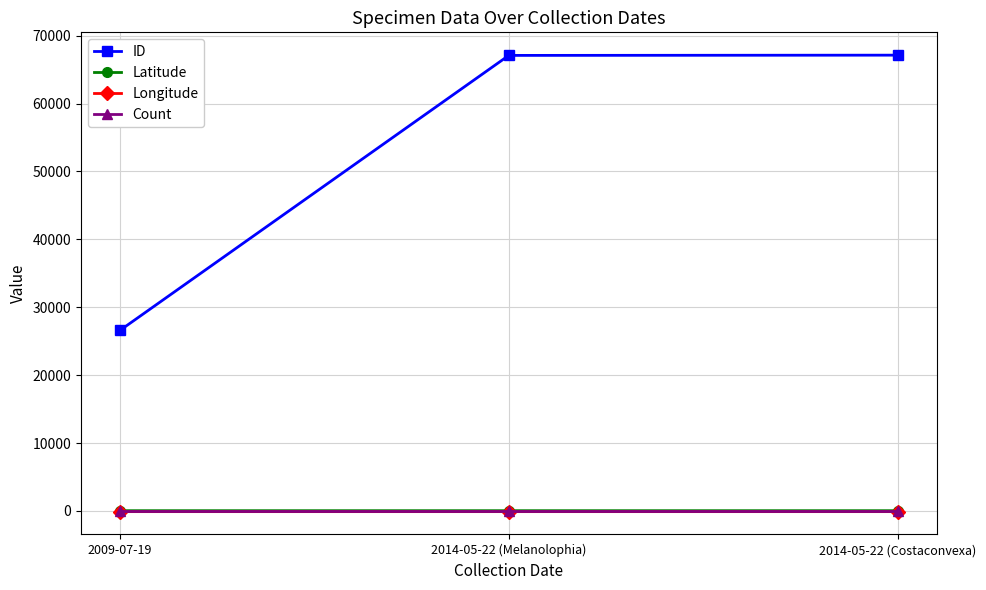

Count the Latitude values in the range 42 to 43.

3